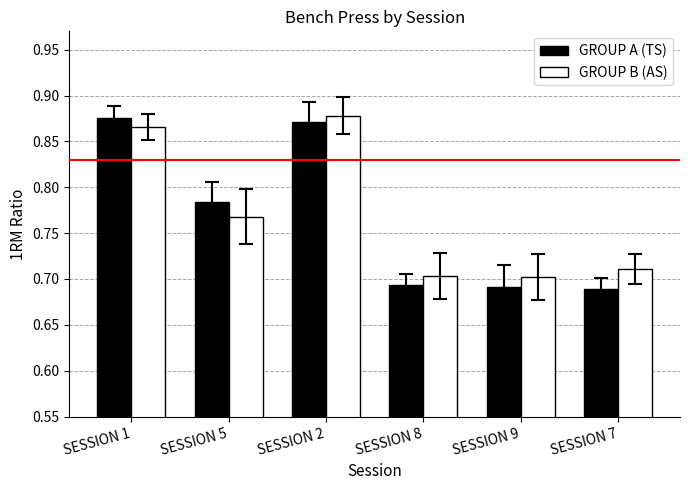

What is the label of the 5th bar from the right?

SESSION 5